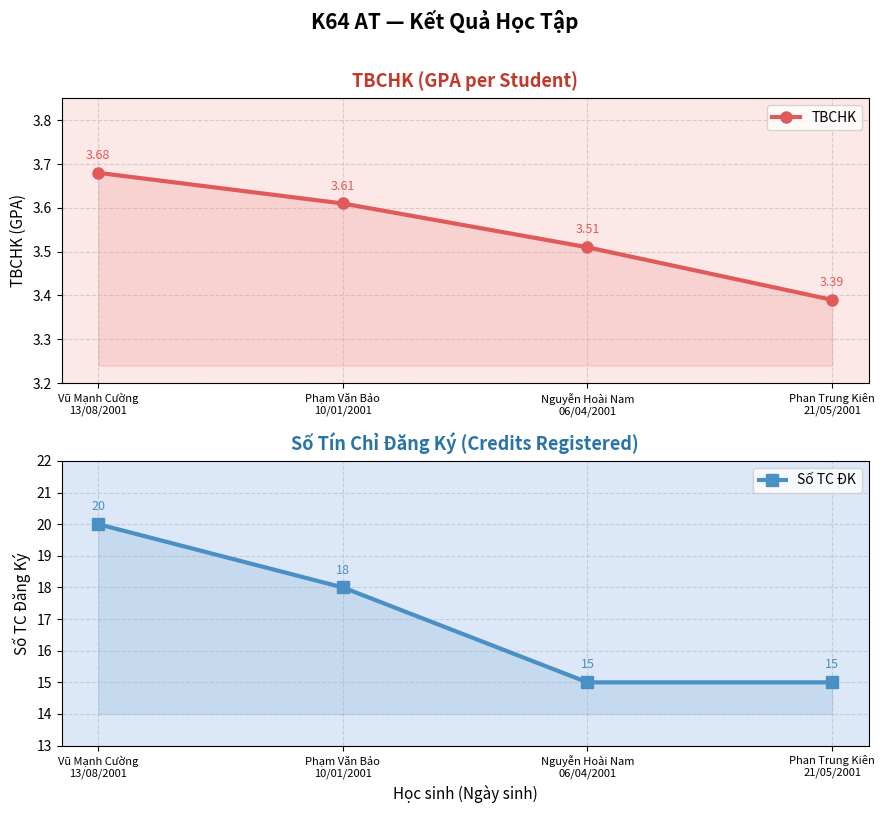

Reading left to right, transcribe all the data shown in this chart.

TBCHK: 3.7	3.6	3.5	3.4
Số TC ĐK: 20.0	18.0	15.0	15.0